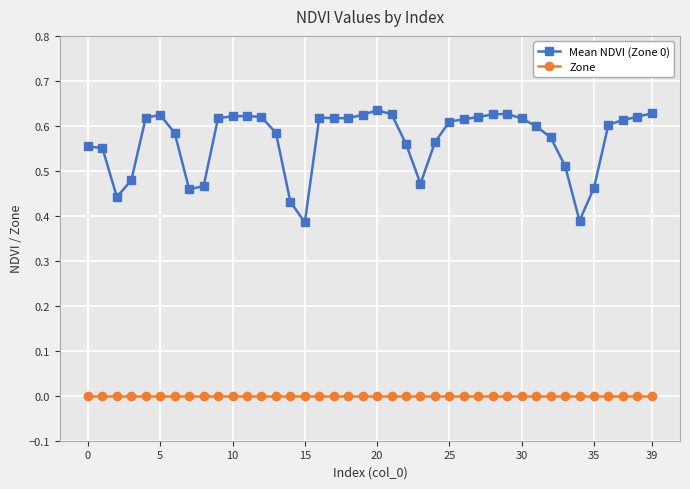

True or false: Zone and Mean NDVI (Zone 0) intersect in this chart.

False